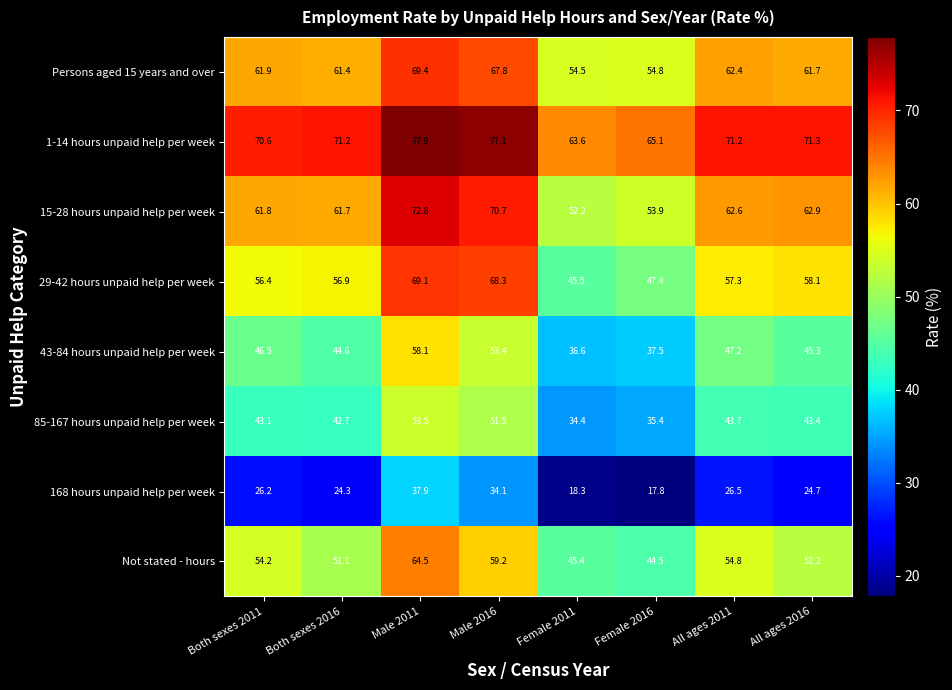

Is it true that 29-42 hours unpaid help per week equals 58.1 at All ages 2016?

True